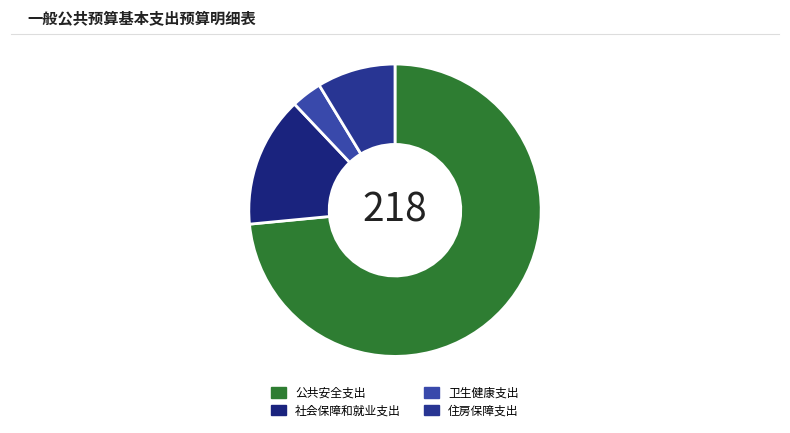

The 住房保障支出 slice represents 9% of the pie. True or false?

True